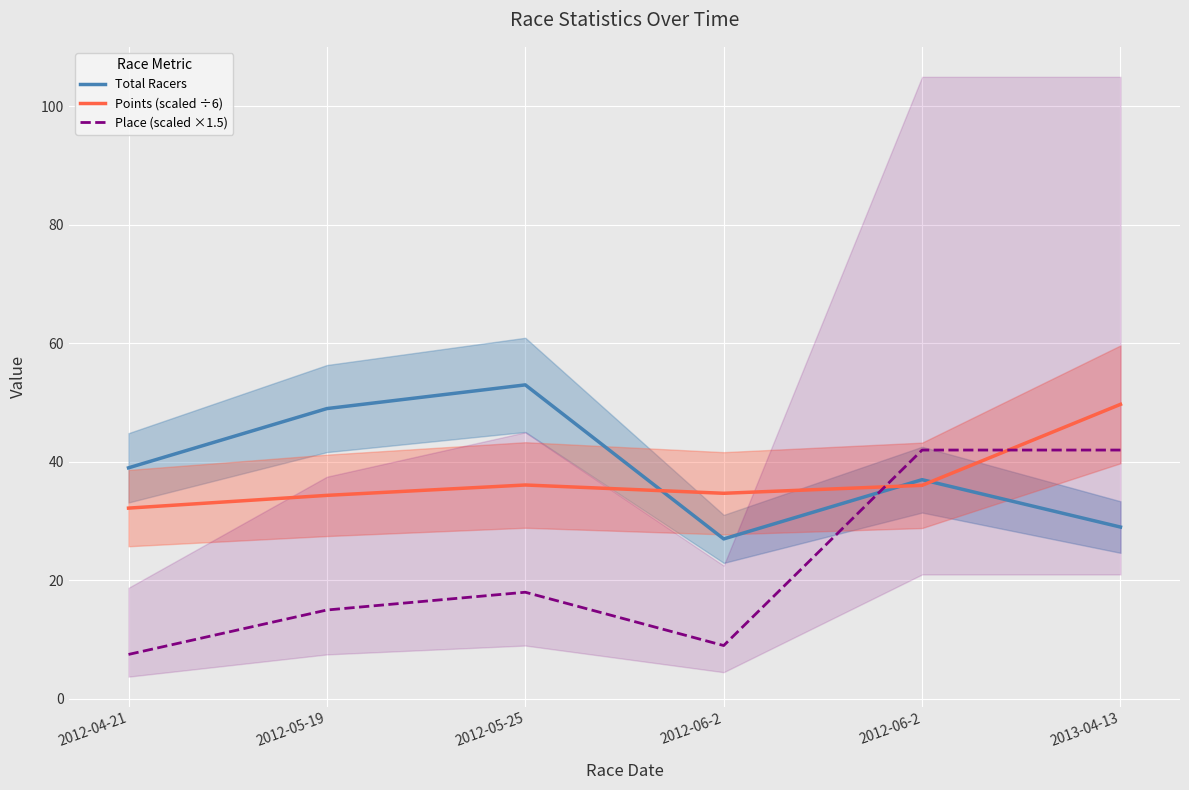

At which label does Total Racers reach its minimum?

2012-06-2